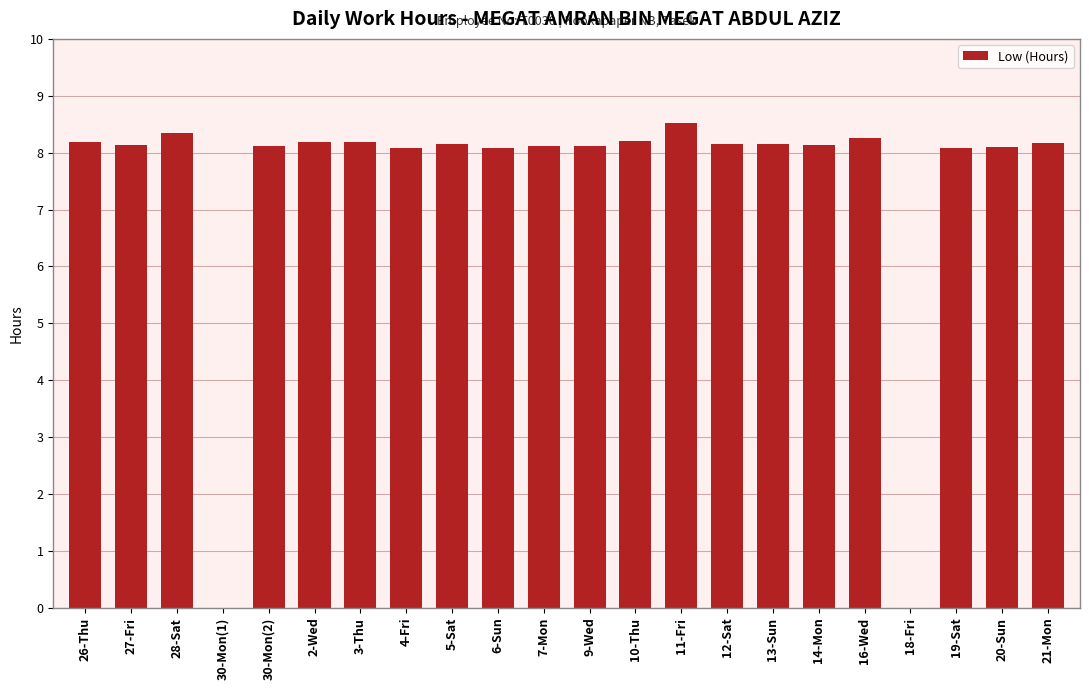

At which category does the chart reach its peak across all series?

11-Fri